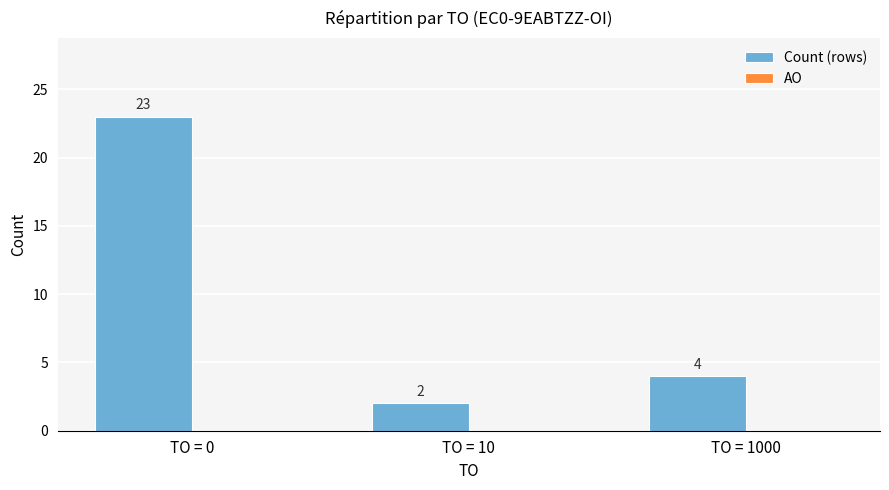

The chart shows a value of 4 at TO = 1000. True or false?

True